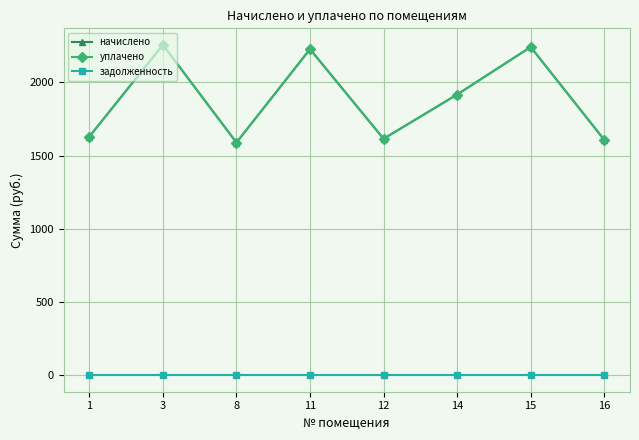

What are all the series names shown in the legend?

начислено, уплачено, задолженность